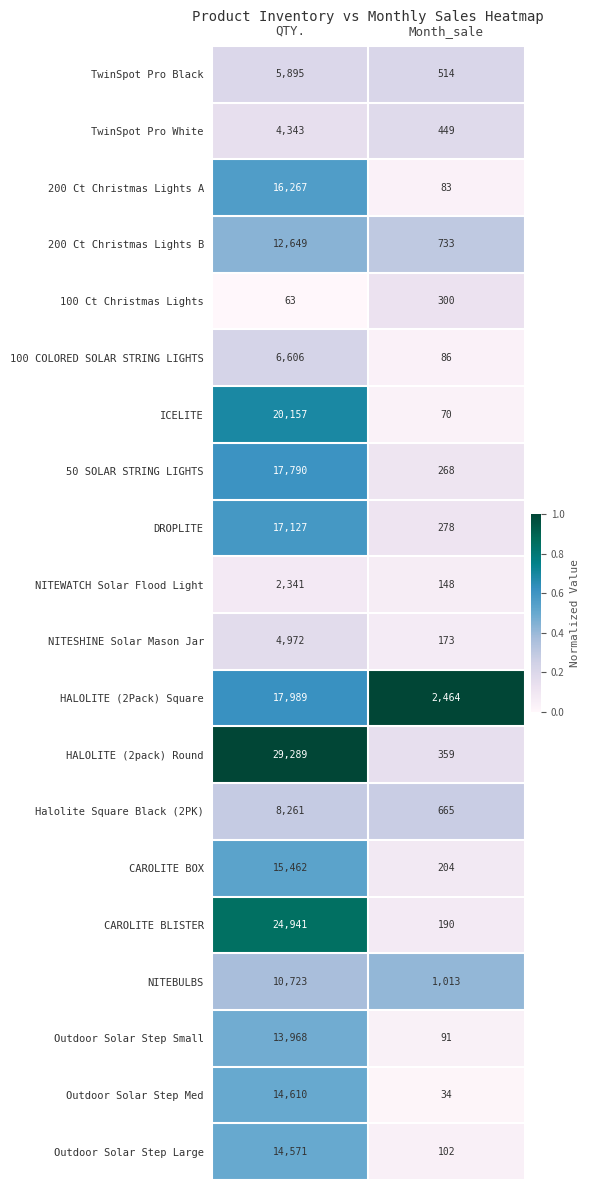

What is the difference between the highest and lowest values at QTY.?

29226